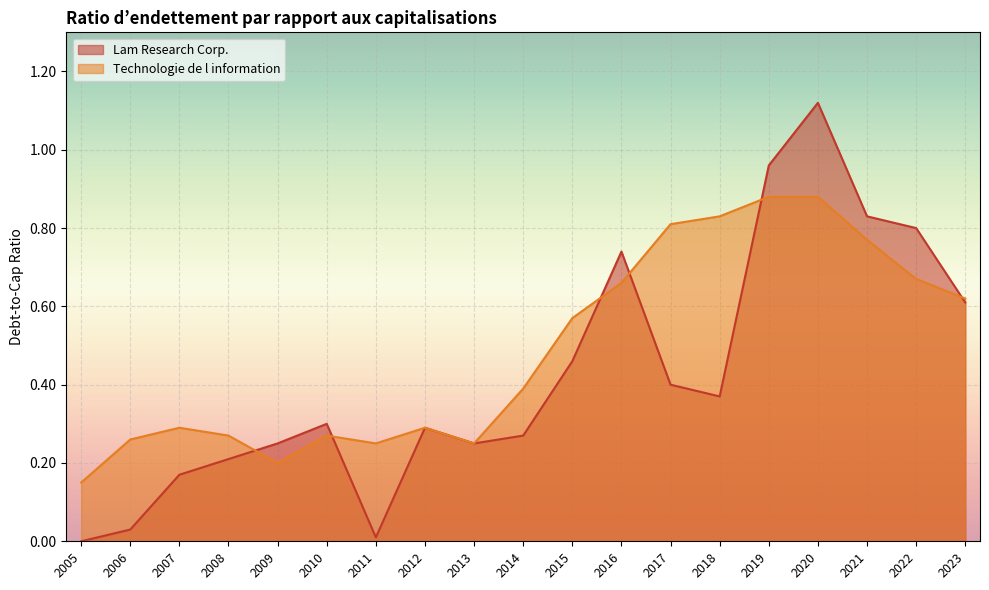

Reading left to right, list all the values displayed in this chart.

Lam Research Corp.: 0.0	0.0	0.2	0.2	0.2	0.3	0.0	0.3	0.2	0.3	0.5	0.7	0.4	0.4	1.0	1.1	0.8	0.8	0.6
Technologie de l information: 0.1	0.3	0.3	0.3	0.2	0.3	0.2	0.3	0.2	0.4	0.6	0.7	0.8	0.8	0.9	0.9	0.8	0.7	0.6